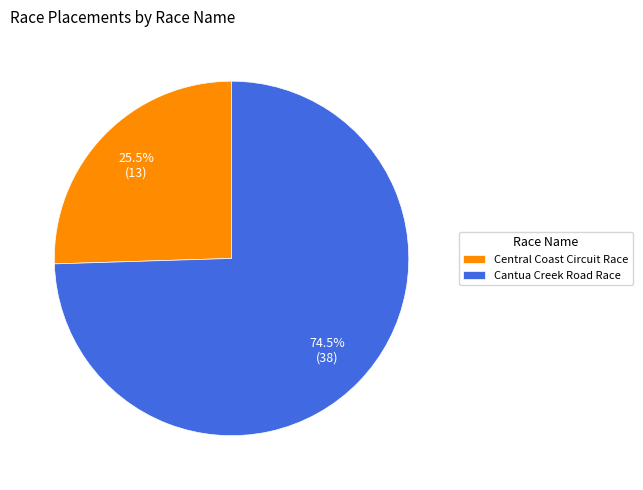

What is the smallest slice in the pie chart?

Central Coast Circuit Race